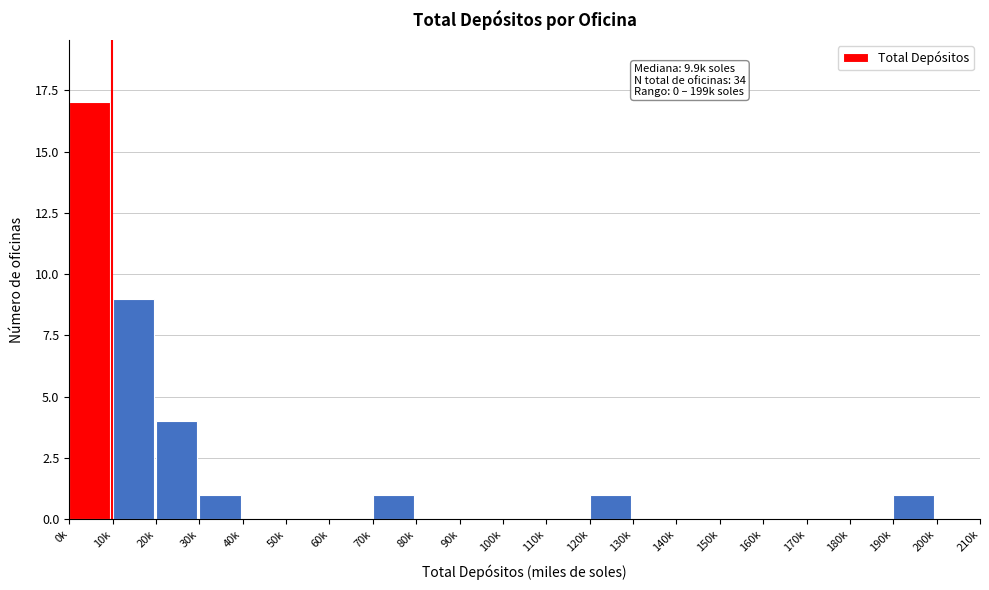

Reading left to right, list all the values displayed in this chart.

0k=17	10k=9	20k=4	30k=1	40k=0	50k=0	60k=0	70k=1	80k=0	90k=0	100k=0	110k=0	120k=1	130k=0	140k=0	150k=0	160k=0	170k=0	180k=0	190k=1	200k=0